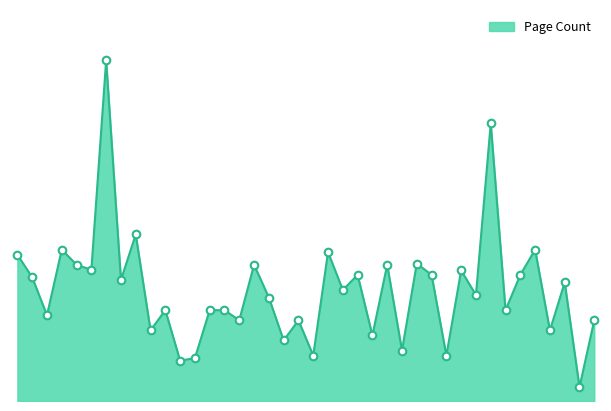

Does the chart have visible grid lines?

No